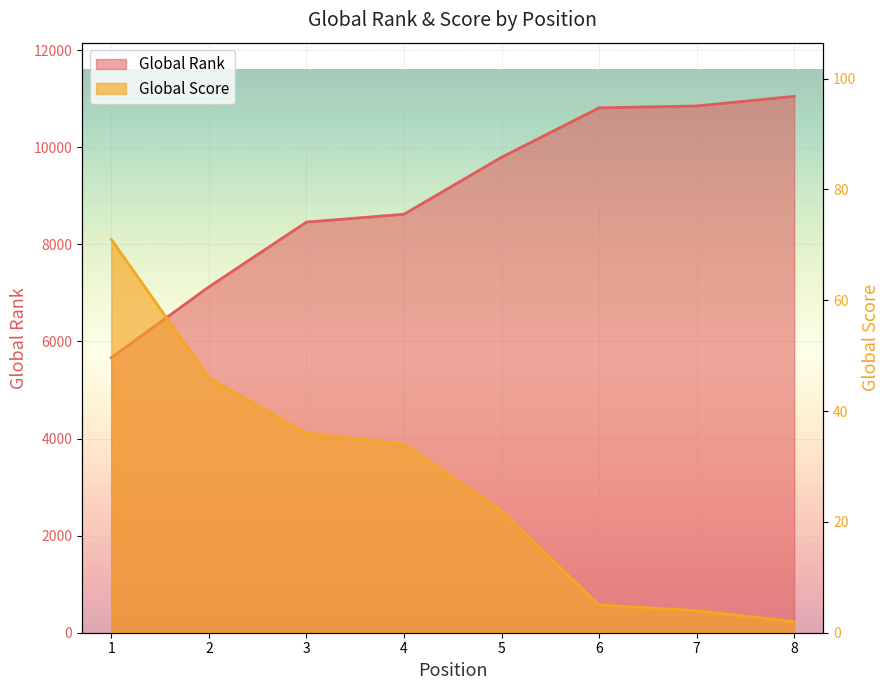

At which category is the sum across all series the highest?

8